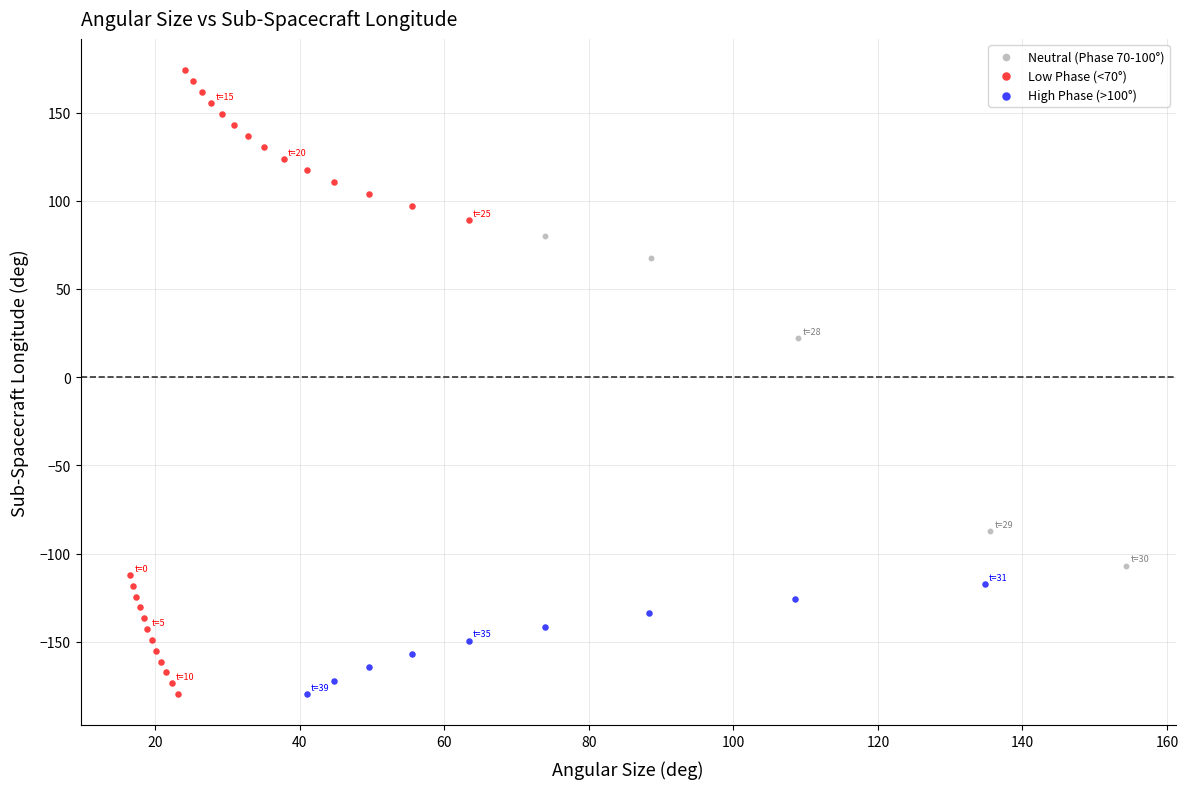

What are all the series names shown in the legend?

Neutral (Phase 70-100°), Low Phase (<70°), High Phase (>100°)